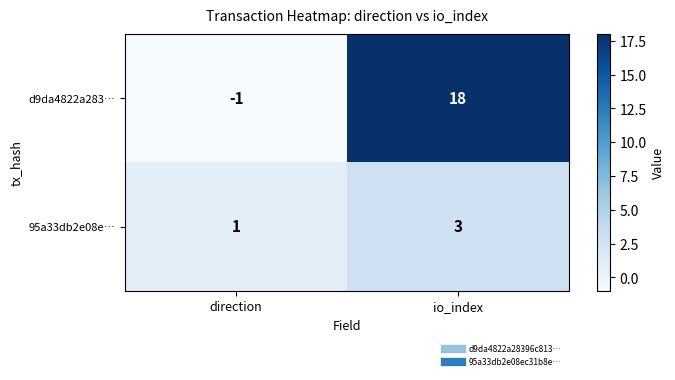

At which category does the chart reach its peak across all series?

io_index